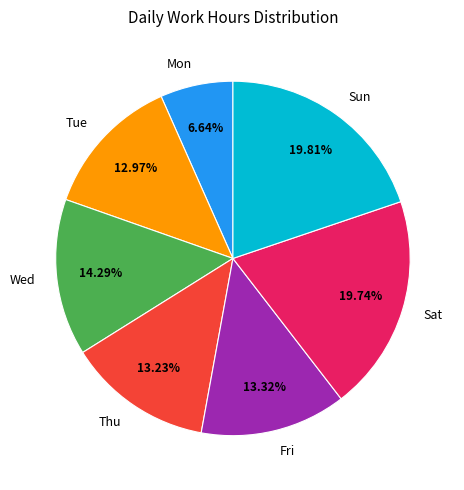

Which category has the smallest portion of the pie?

Mon